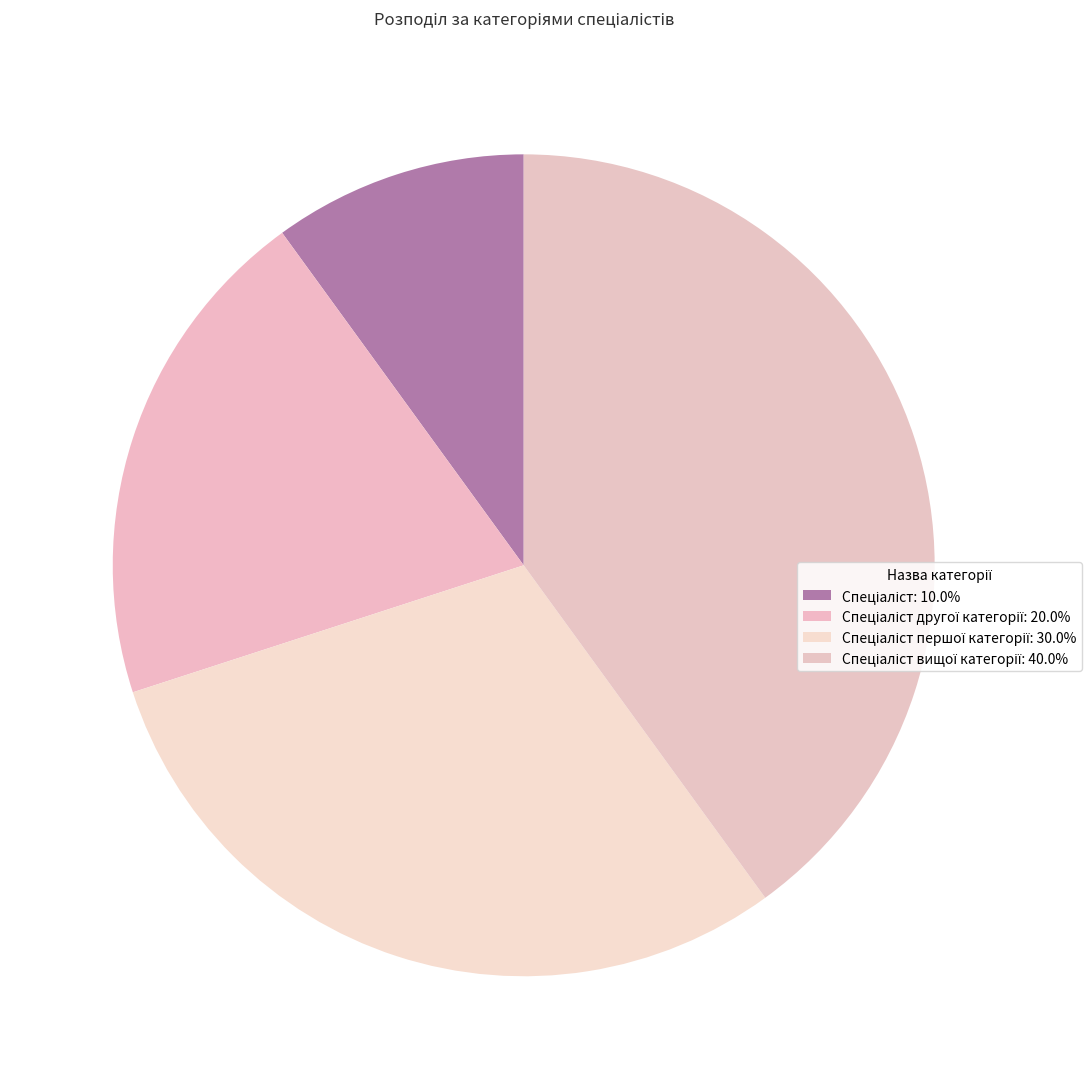

What is the largest slice in the pie chart?

Спеціаліст вищої категорії